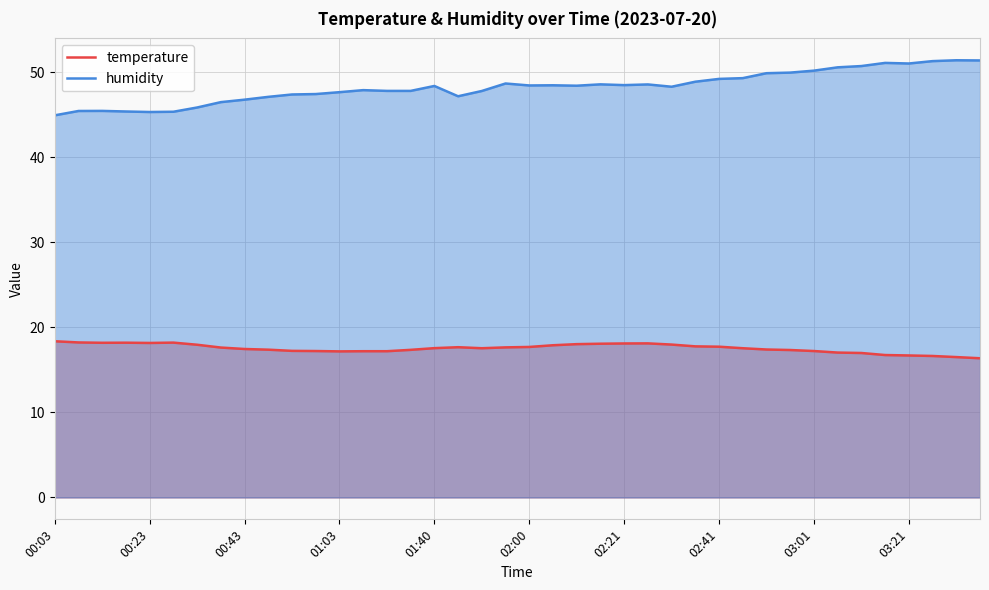

What is the greatest value displayed?

51.4